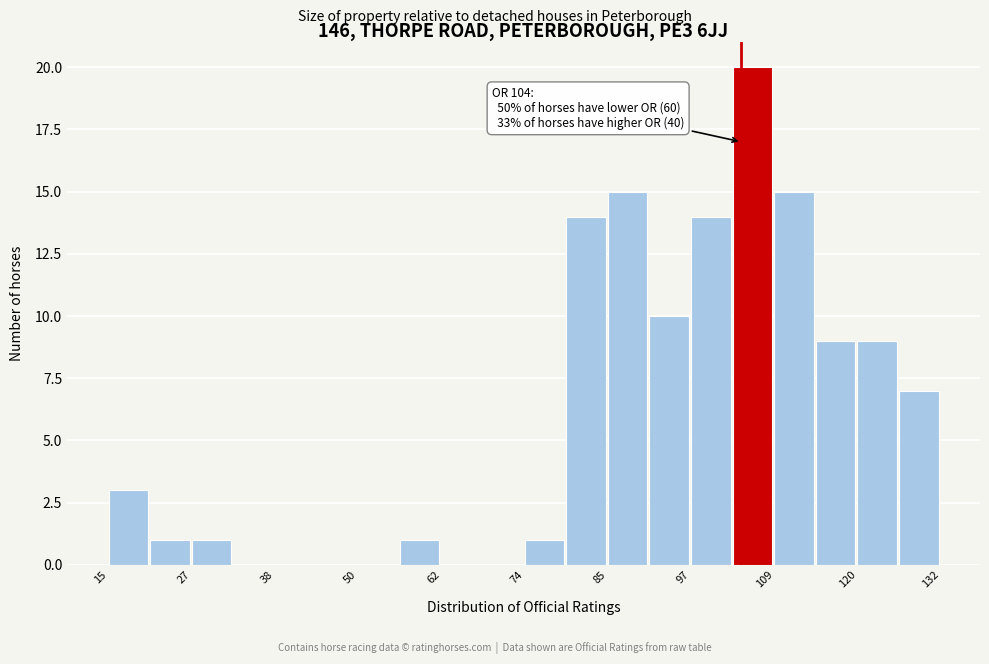

Around what value on the x-axis is the tallest bar? Give the approximate position of its centre, as read against the axis.

106